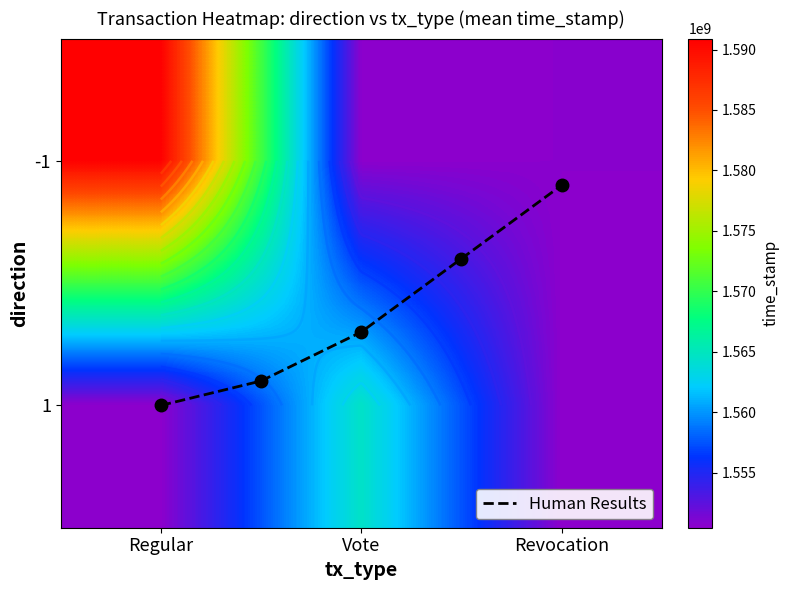

What is the total value across all series at 1?

3114985456